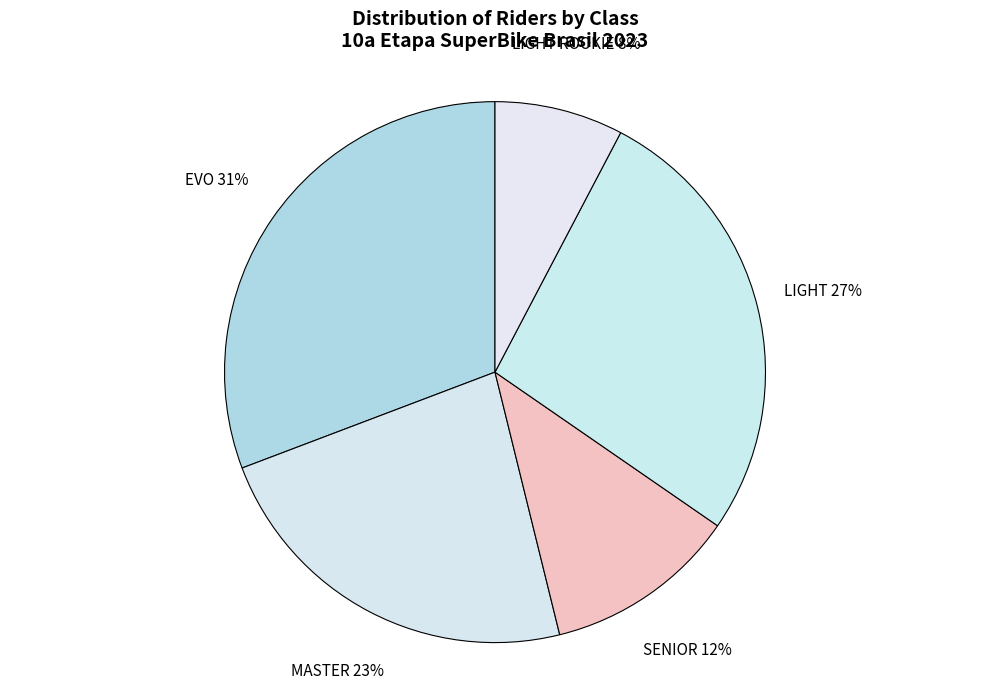

Combined, do LIGHT ROOKIE 8% and MASTER 23% account for over 50%?

No